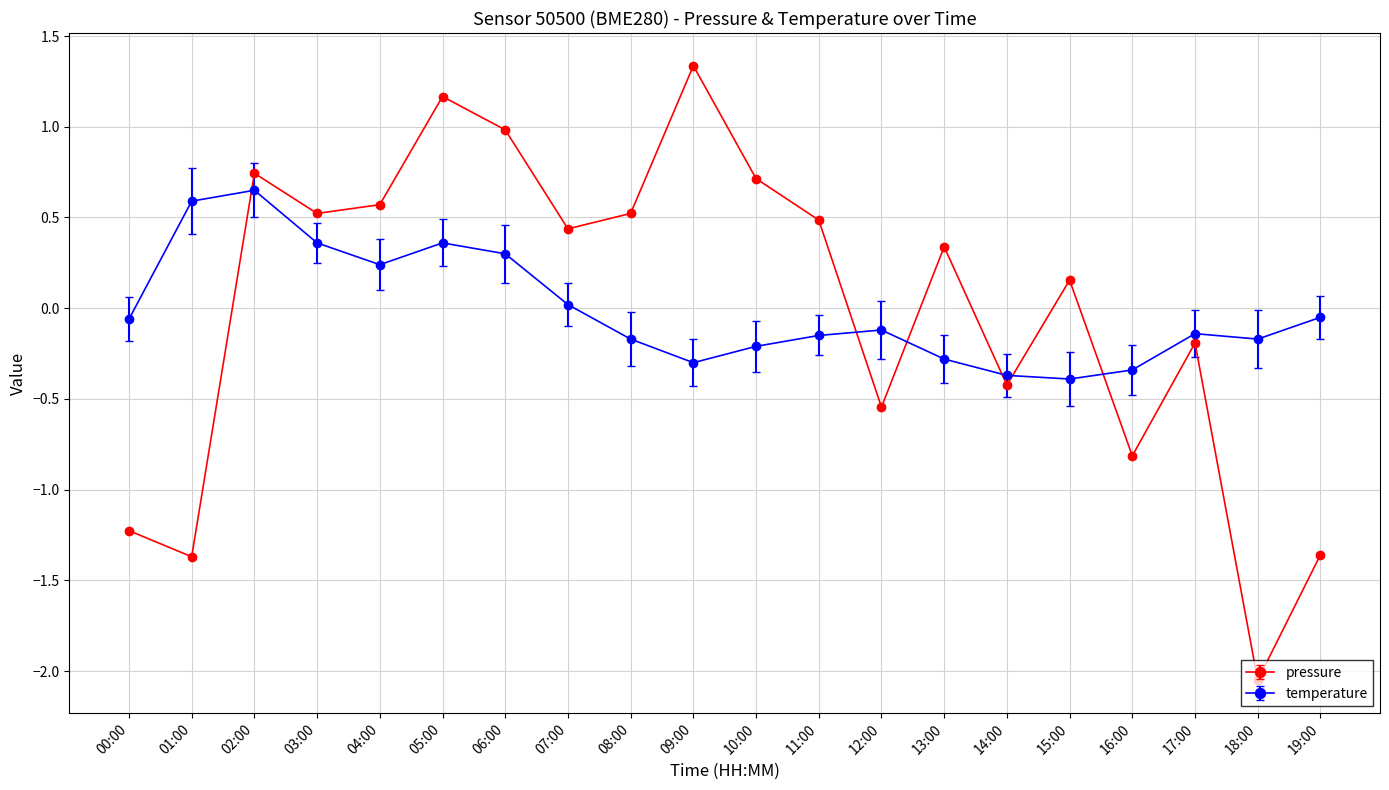

How many data points in temperature are less than 0?

13